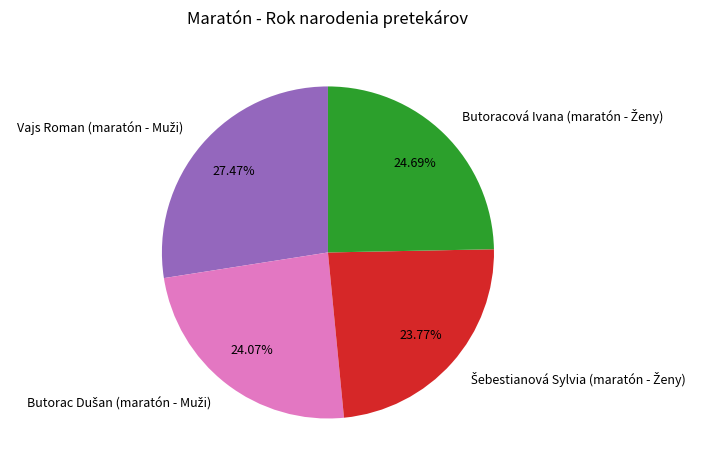

Is there any slice that represents more than half of the pie?

No